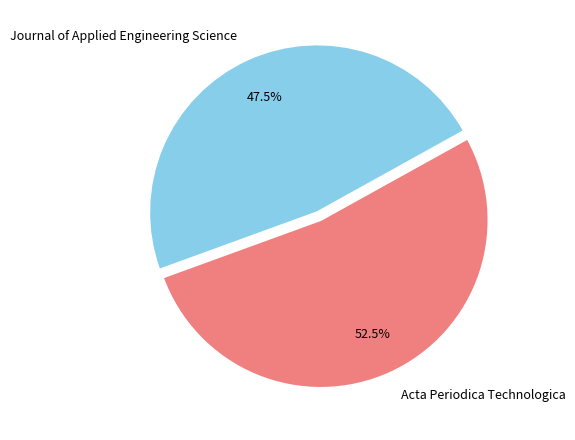

Does any single category account for the majority?

Yes